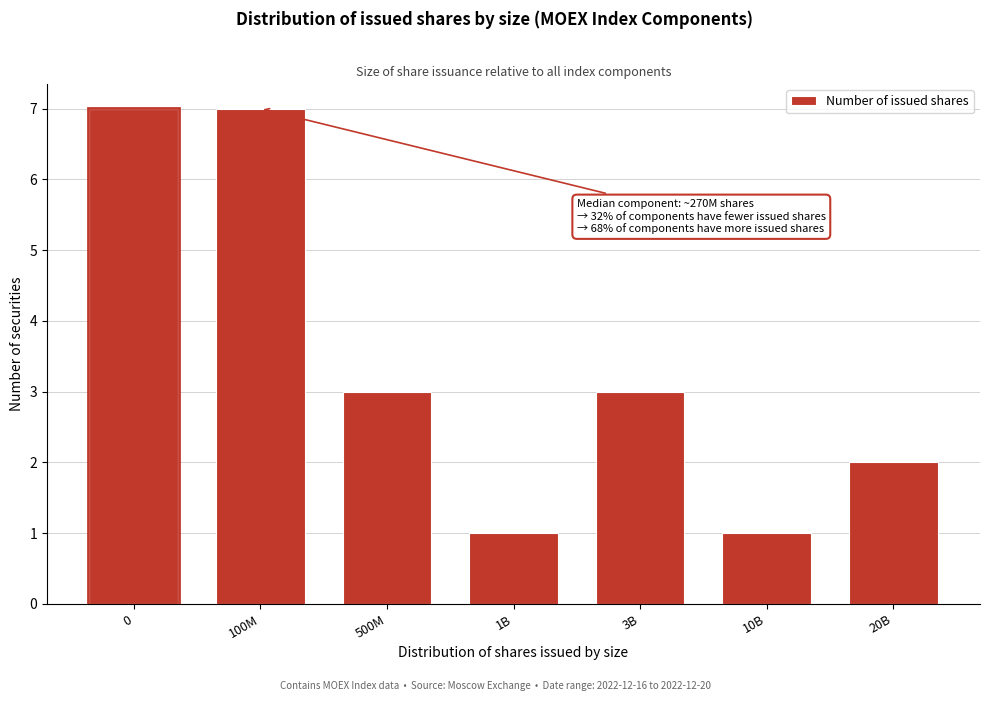

Reading left to right, what are all the values shown in this chart?

0=7	100M=7	500M=3	1B=1	3B=3	10B=1	20B=2